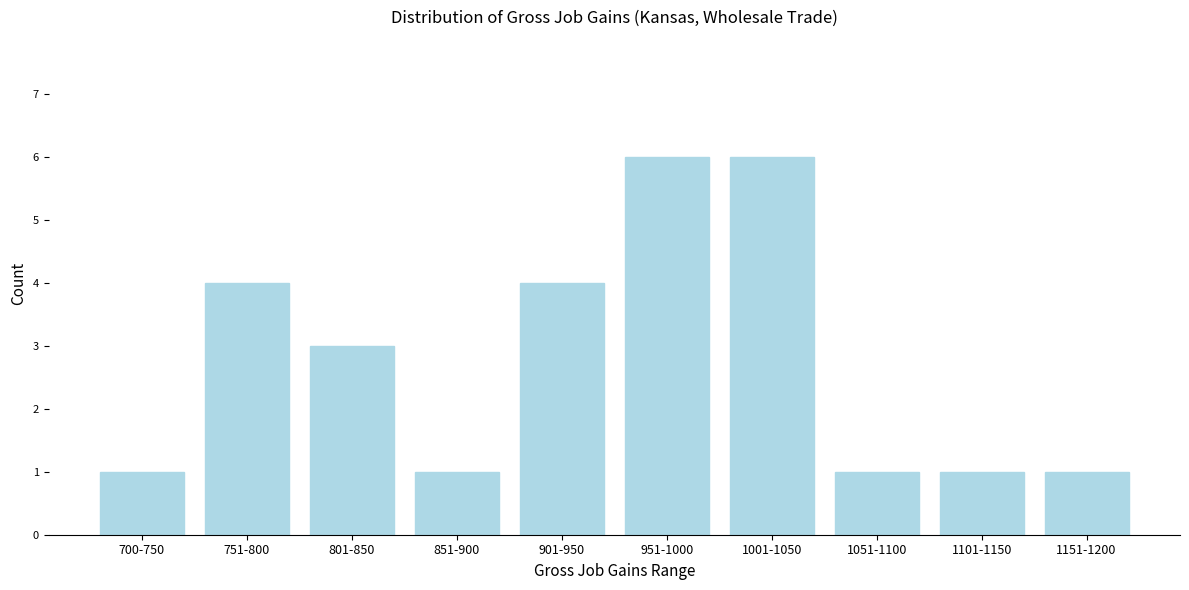

Reading left to right, what are all the values shown in this chart?

1	4	3	1	4	6	6	1	1	1